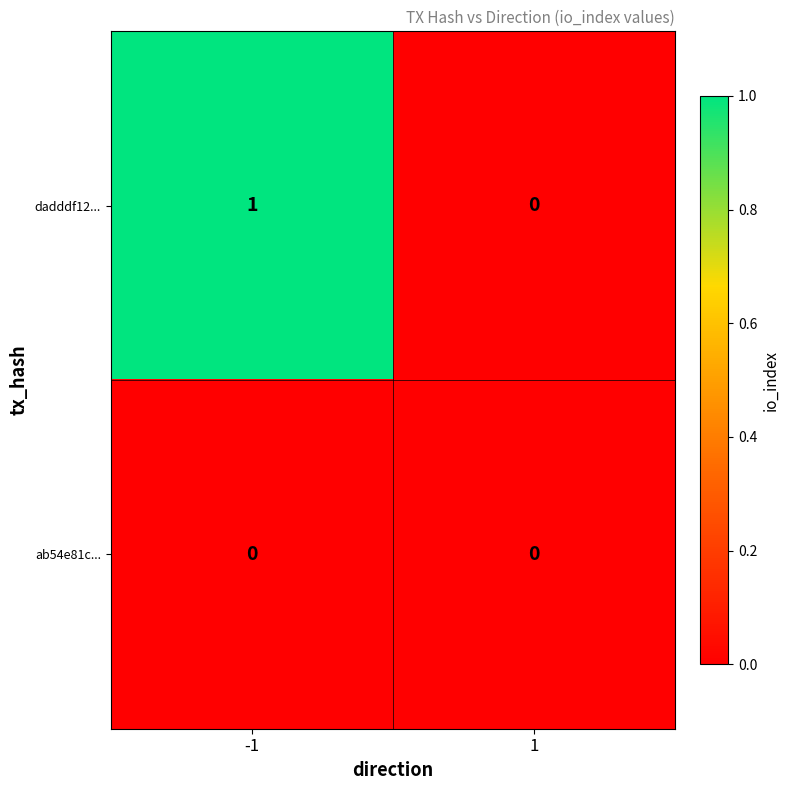

The value of dadddf12... at 1 is -1. True or false?

False